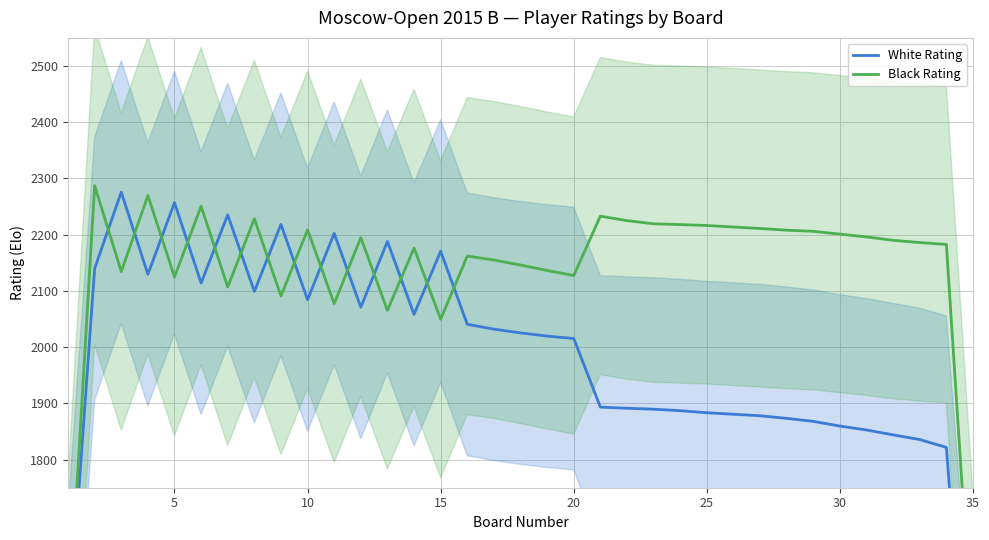

How many lines are shown in the chart?

2